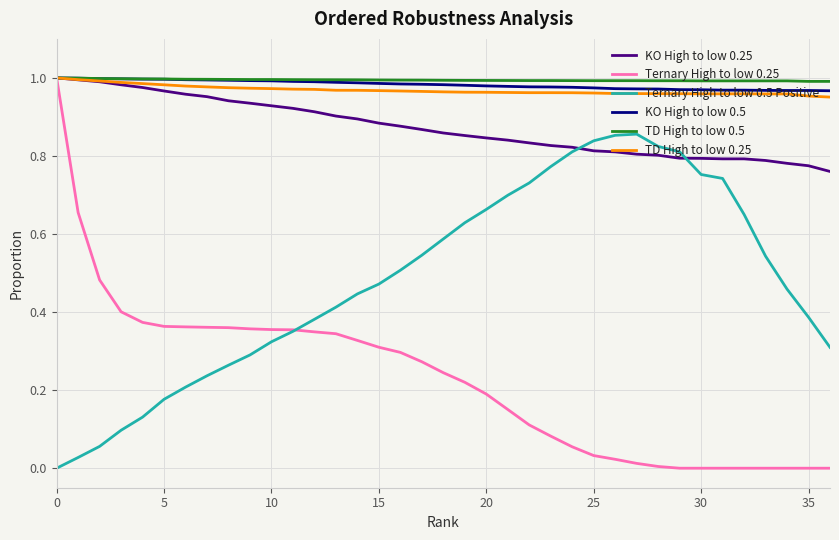

True or false: Ternary High to low 0.5 Positive and KO High to low 0.5 intersect in this chart.

False